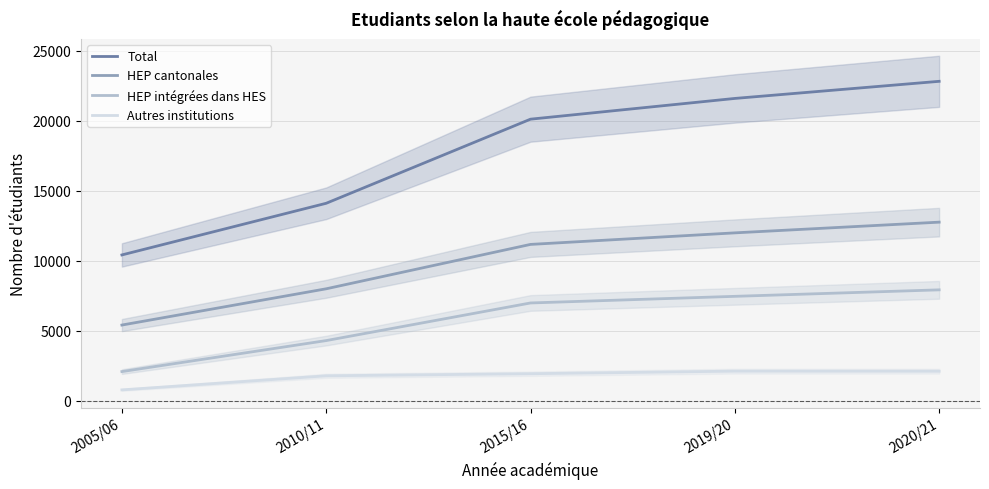

Which category has the lowest value in the HEP intégrées dans HES series?

2005/06